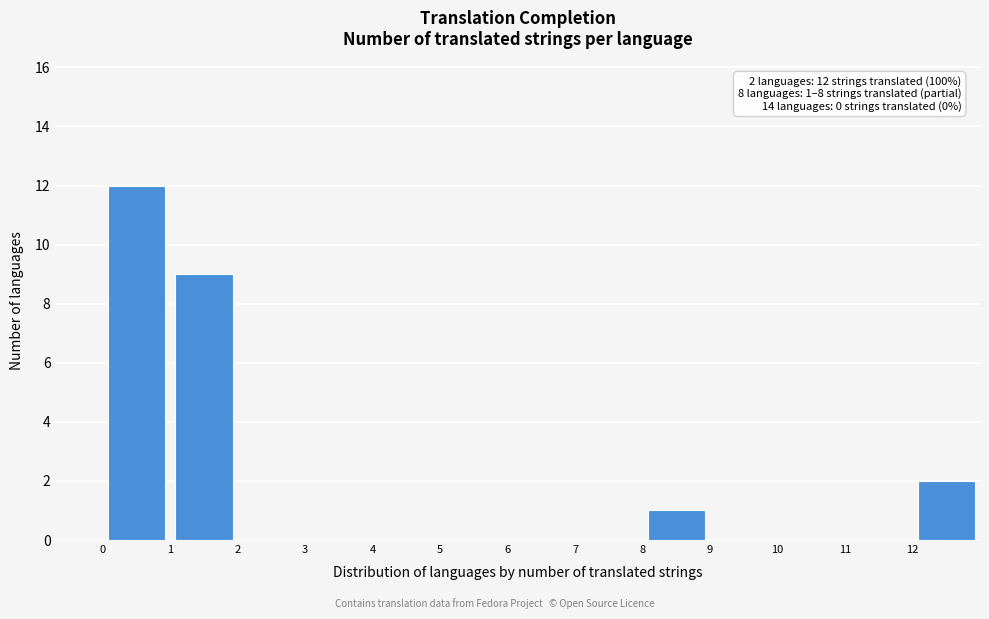

Over which range of the x-axis is the bar tallest?

0 to 1